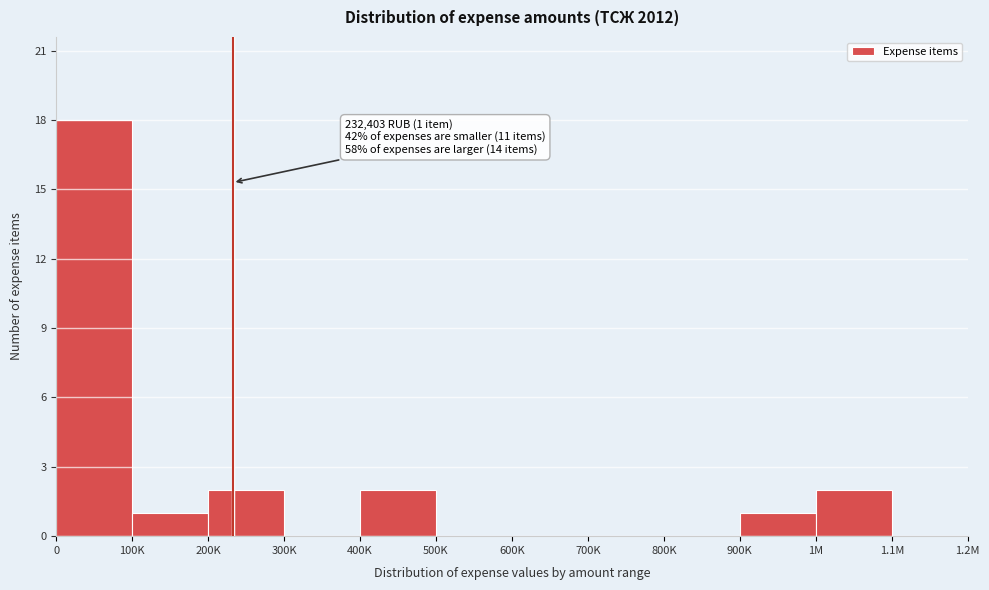

Reading right to left, transcribe all the data shown in this chart.

1.1M=0	1M=2	900K=1	800K=0	700K=0	600K=0	500K=0	400K=2	300K=0	200K=2	100K=1	0=18